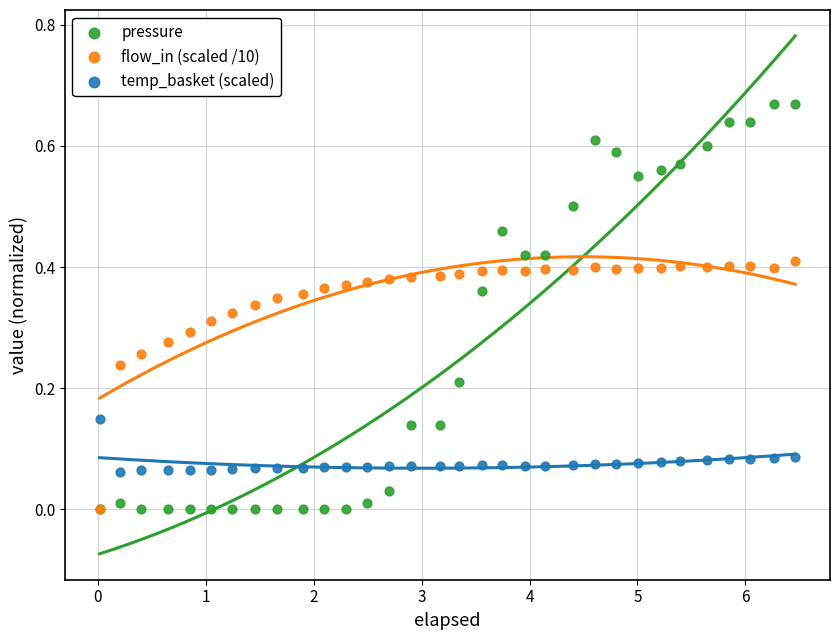

What are all the series names shown in the legend?

pressure, flow_in (scaled /10), temp_basket (scaled)